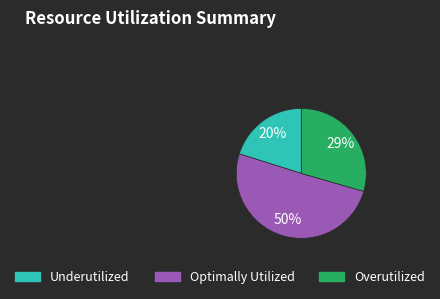

To the nearest percent, what is the difference between the largest and smallest slice percentages?

30%